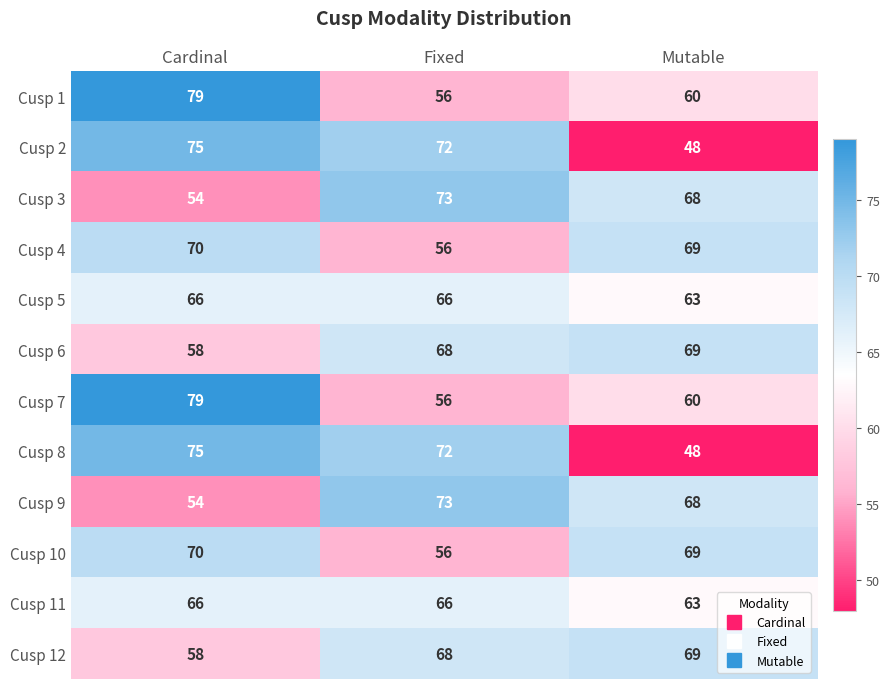

How many data points does each series have?

3